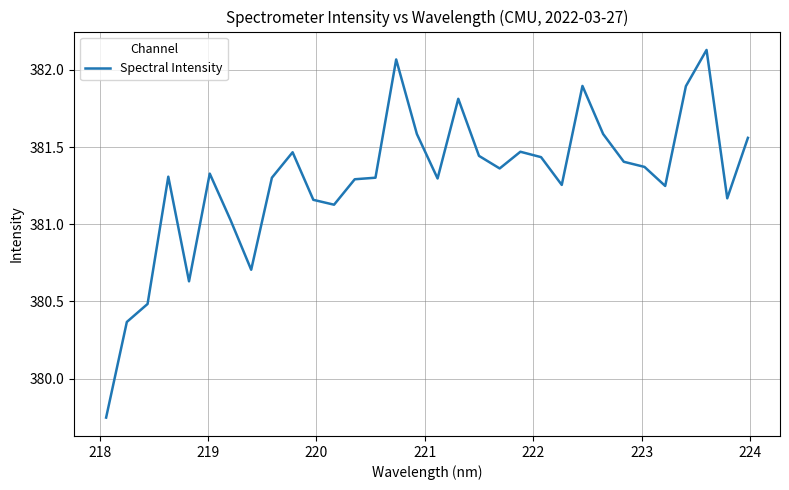

What is the difference between the maximum and minimum values?

2.4